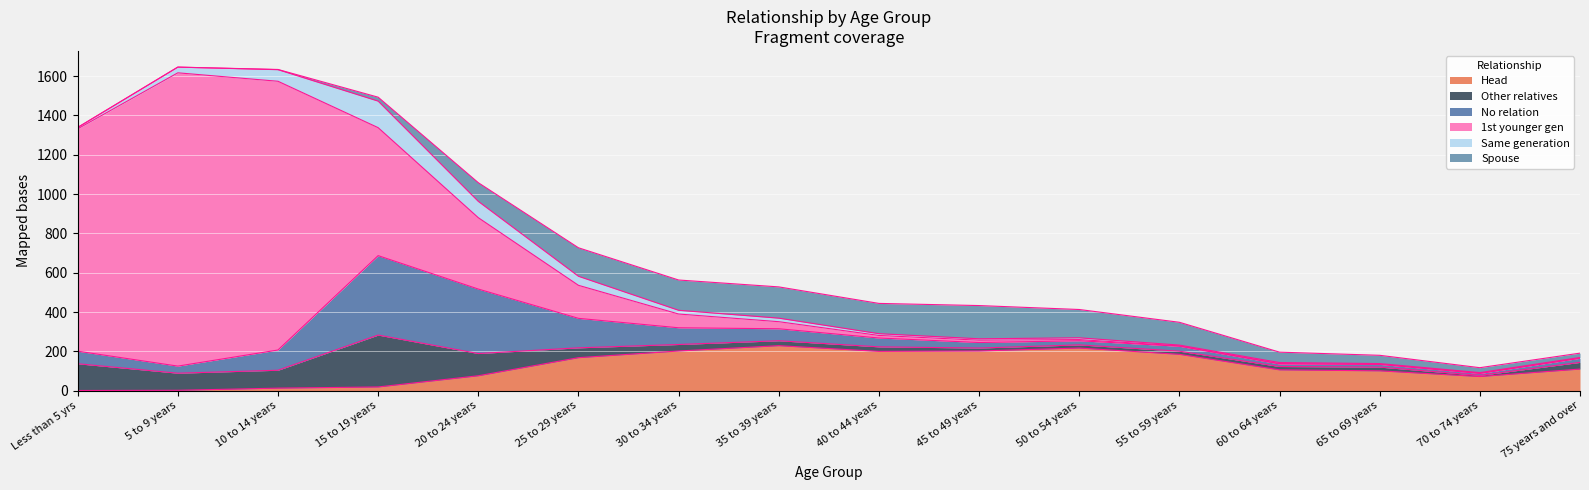

How many values in the Head series are below 110?

8